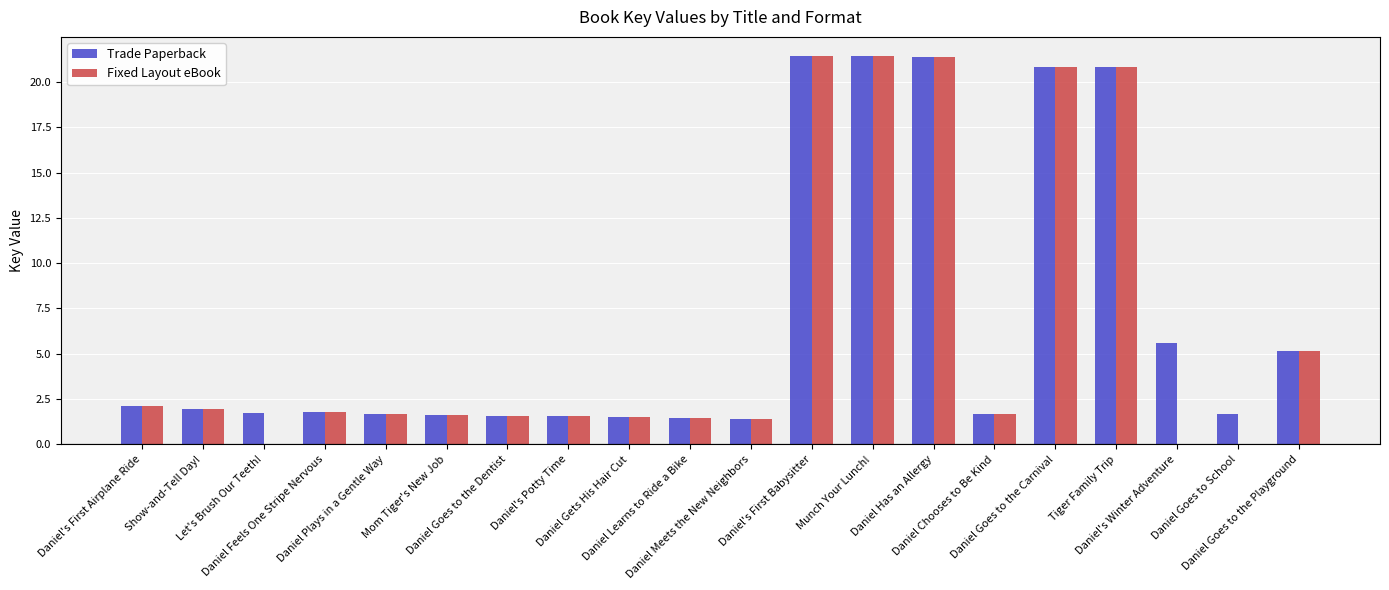

What is the total value across all series at Daniel Feels One Stripe Nervous?

3.5